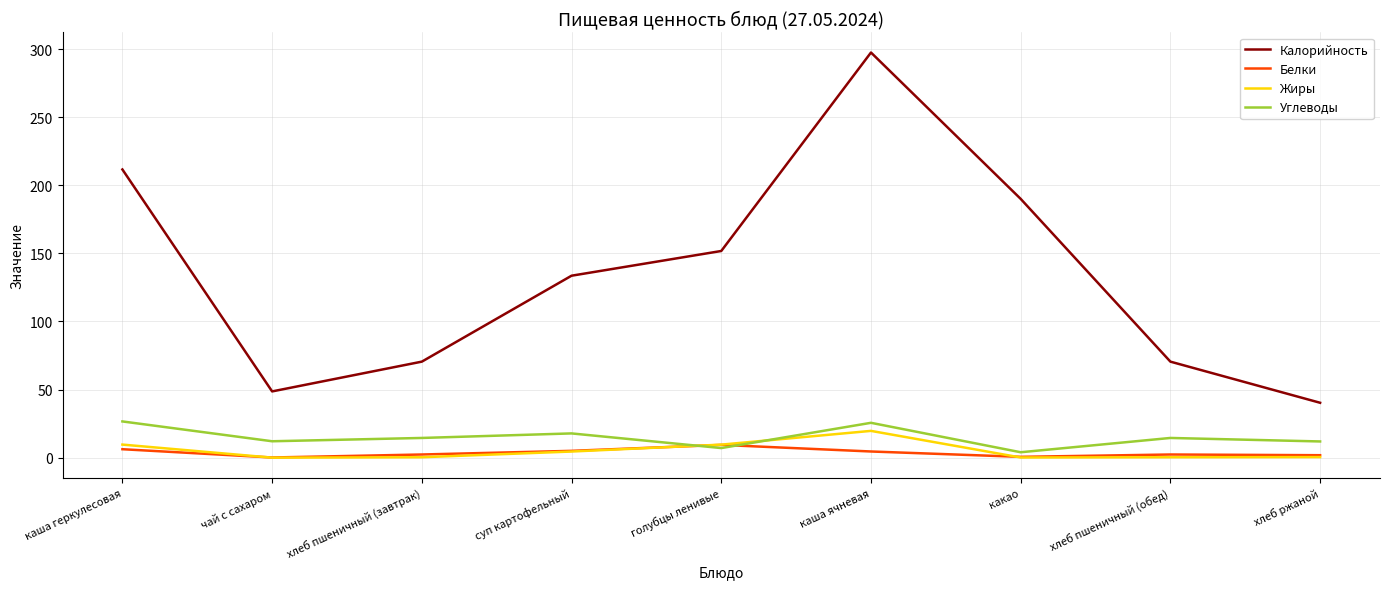

What is the sum of the Калорийность values at какао and хлеб пшеничный (обед)?

260.5